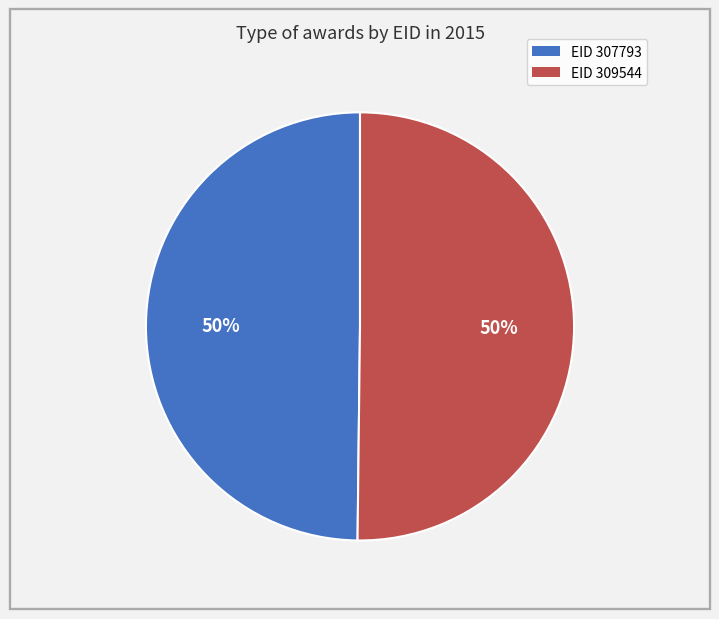

To the nearest percent, what is the average slice percentage?

50%